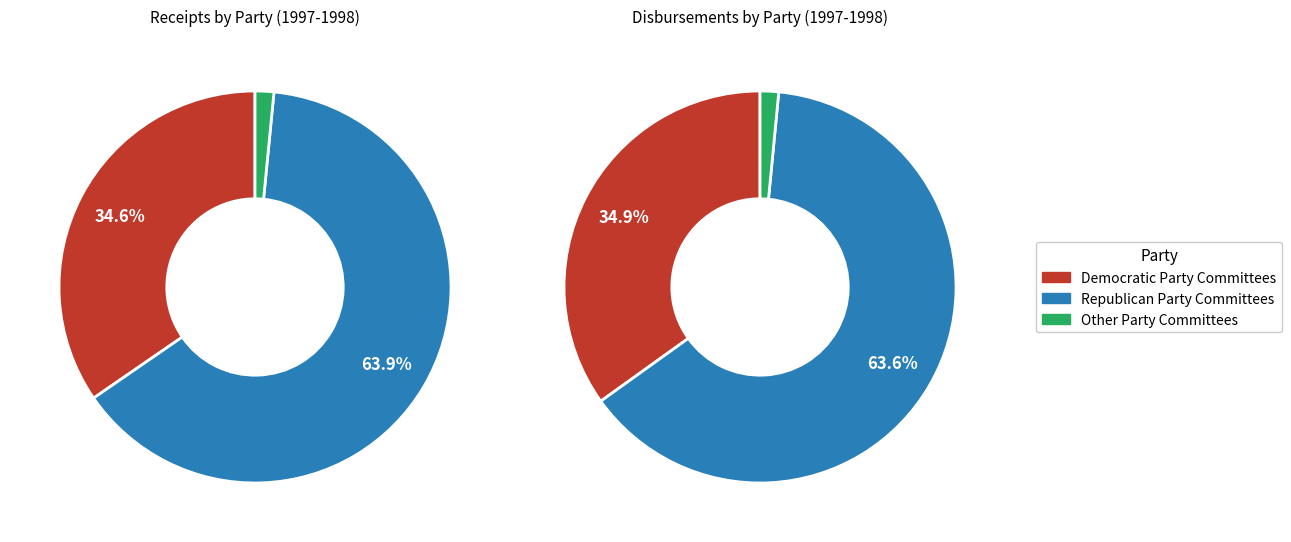

Which slice is the smallest?

Other Party Committees